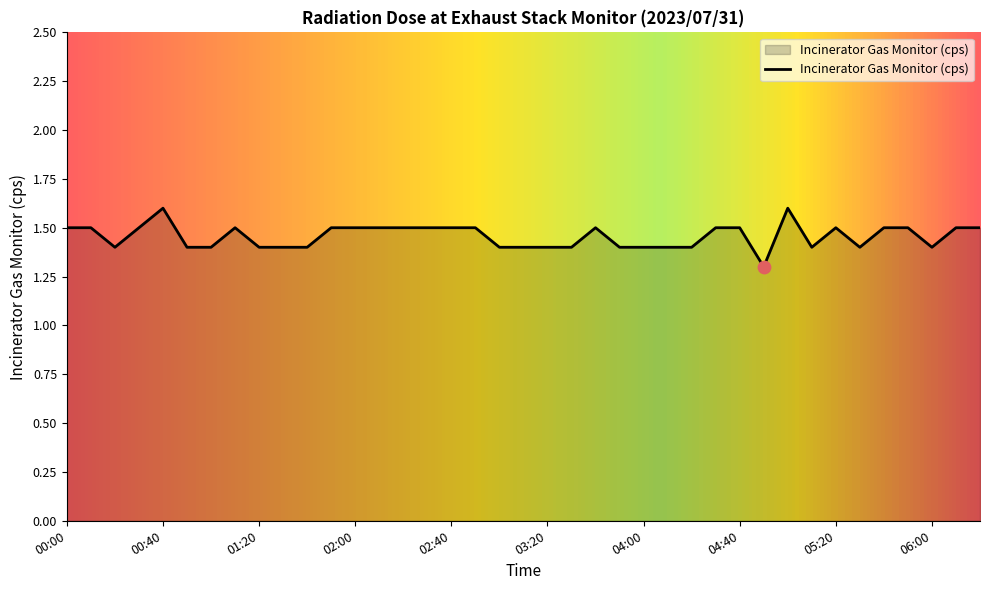

What is the greatest value displayed?

1.6